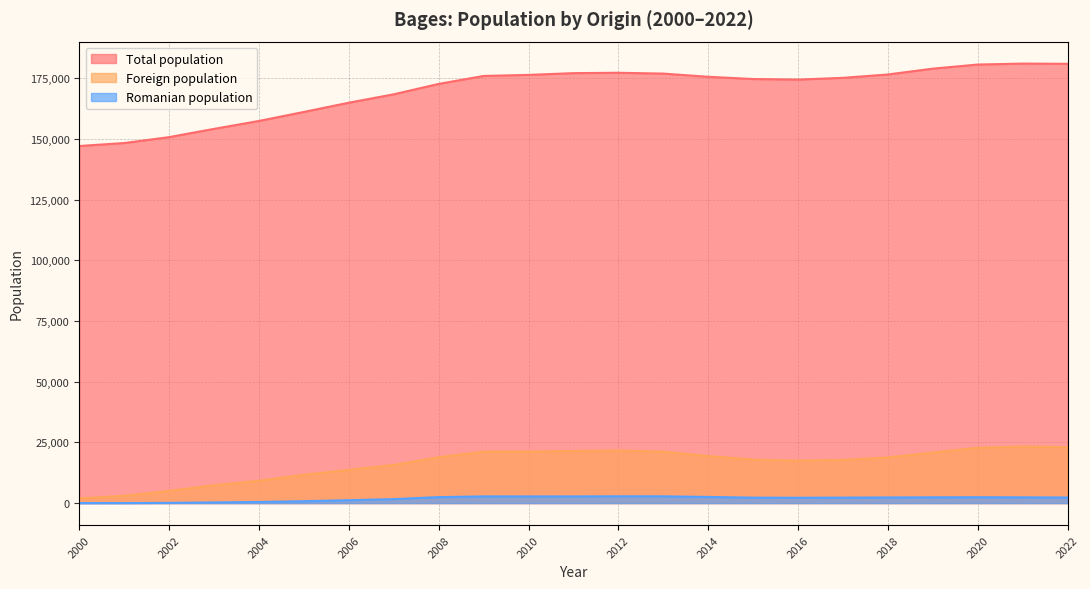

Which series has the largest total across all categories?

Total population